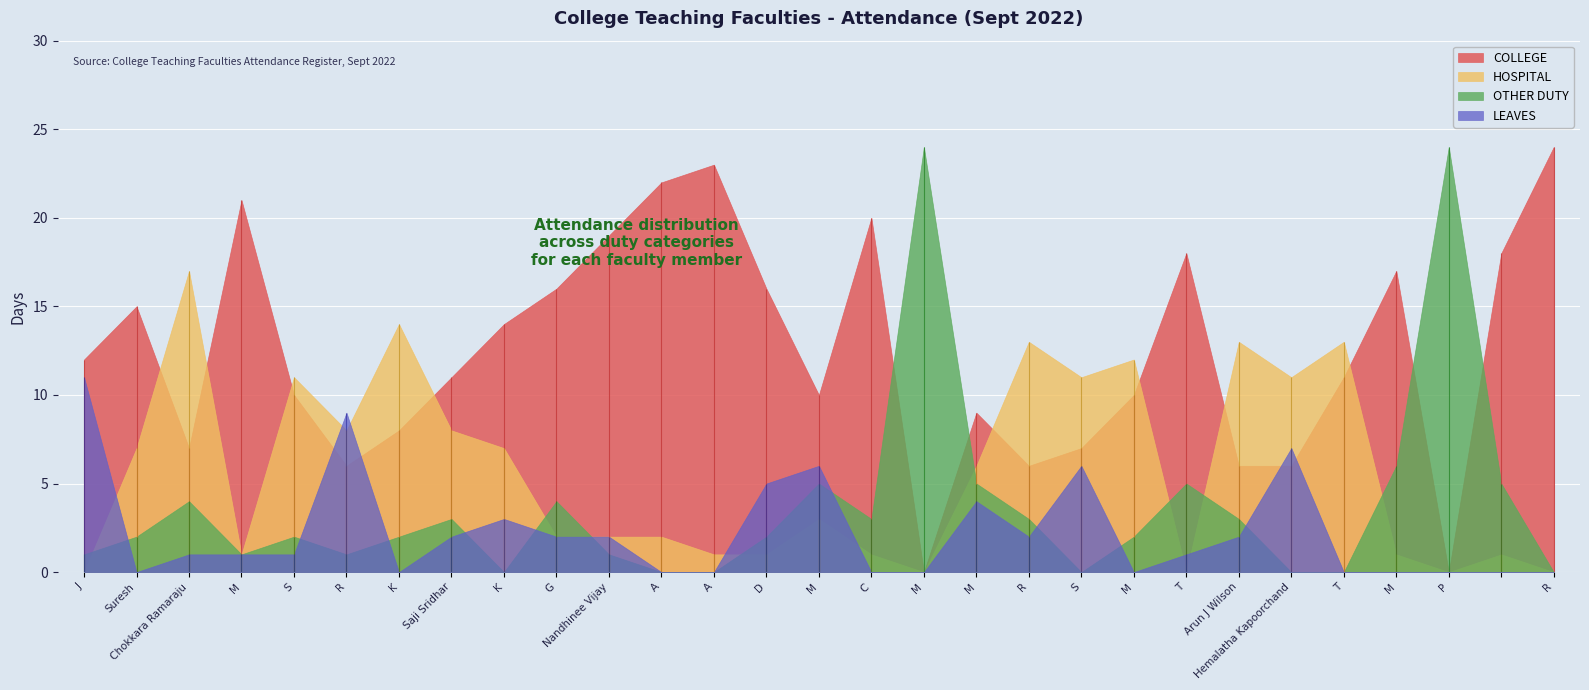

How many data points in LEAVES are less than 1?

12